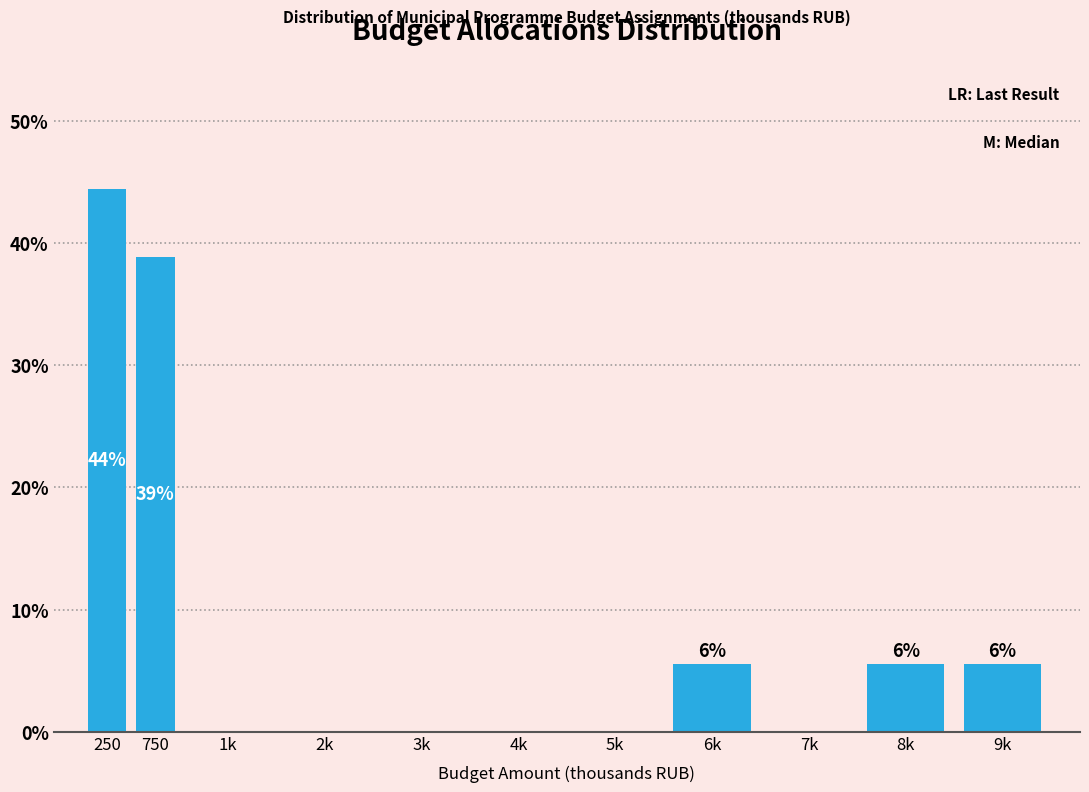

Reading left to right, list all the values displayed in this chart.

250=44.4	750=38.9	1k=0.0	2k=0.0	3k=0.0	4k=0.0	5k=0.0	6k=5.6	7k=0.0	8k=5.6	9k=5.6